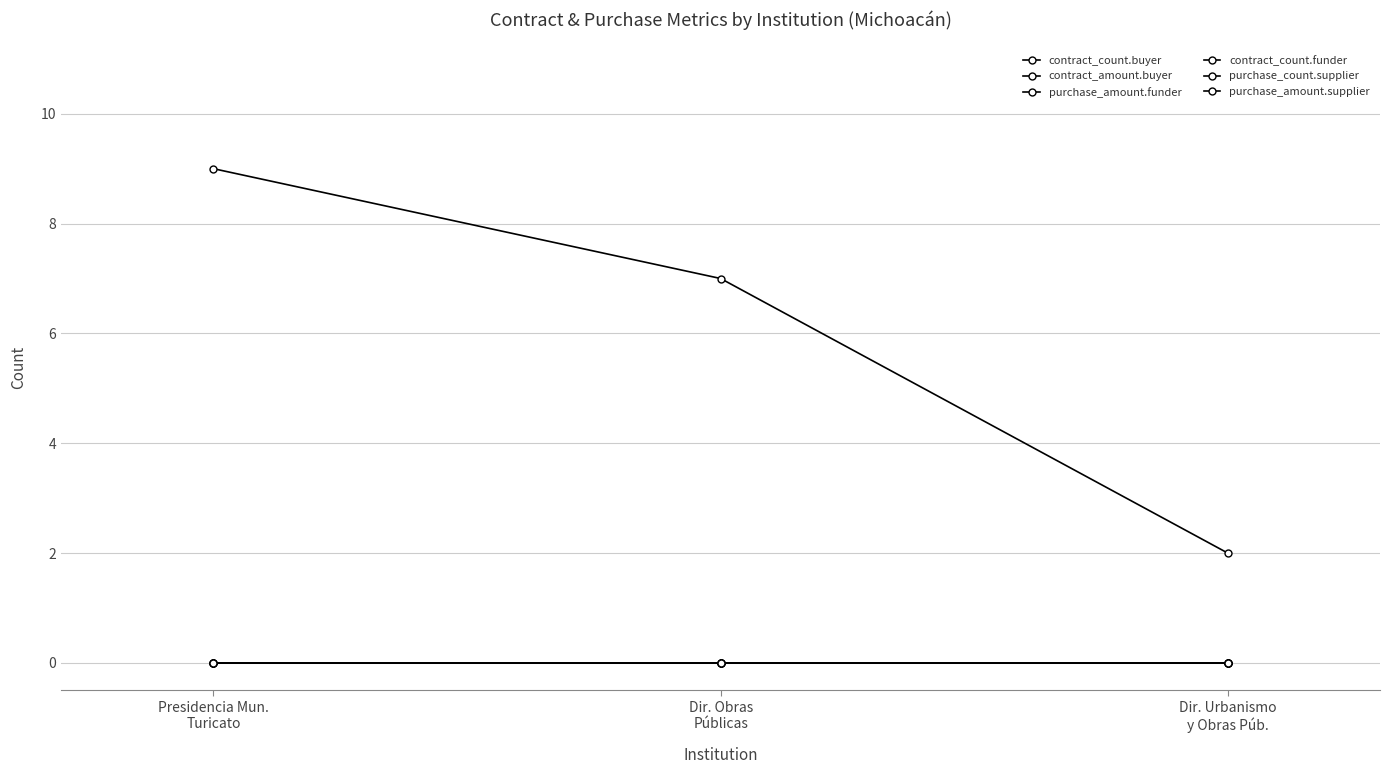

Rank the categories by purchase_amount.funder value from lowest to highest.

Presidencia Mun.
Turicato, Dir. Obras
Públicas, Dir. Urbanismo
y Obras Púb.